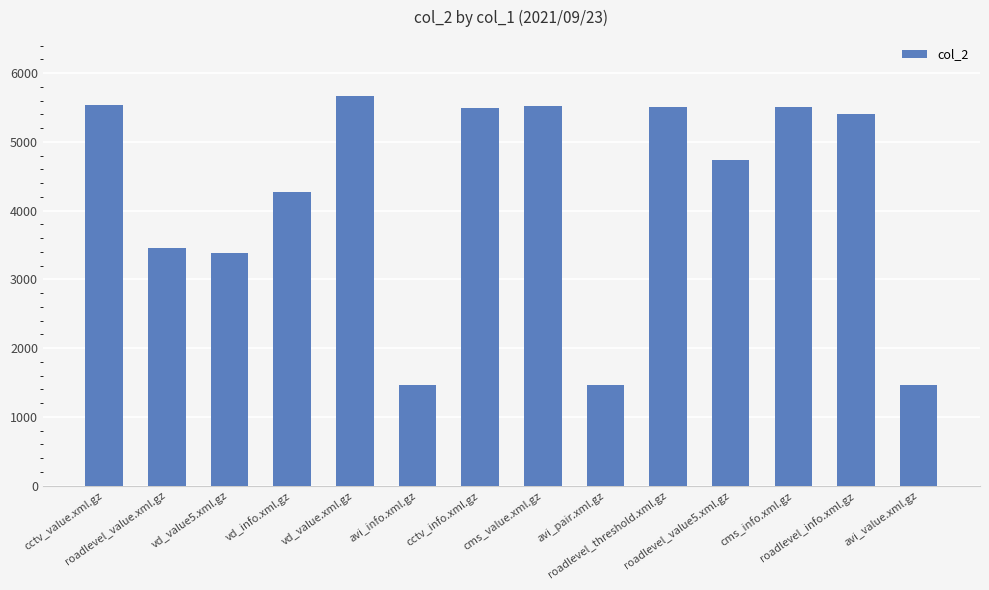

Does the chart contain stacked bars?

No